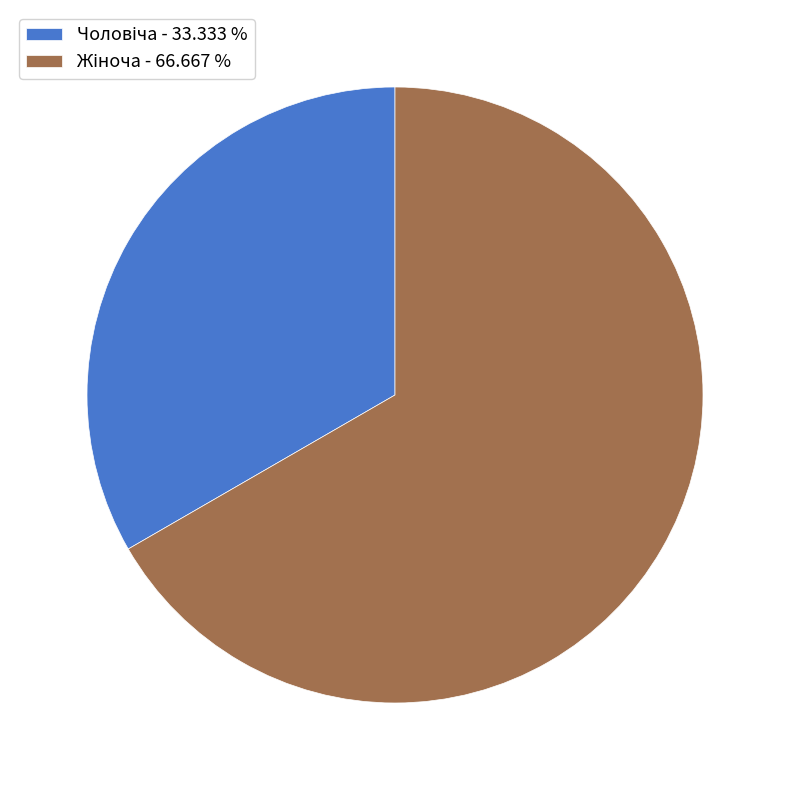

Count the number of slices in the pie.

2